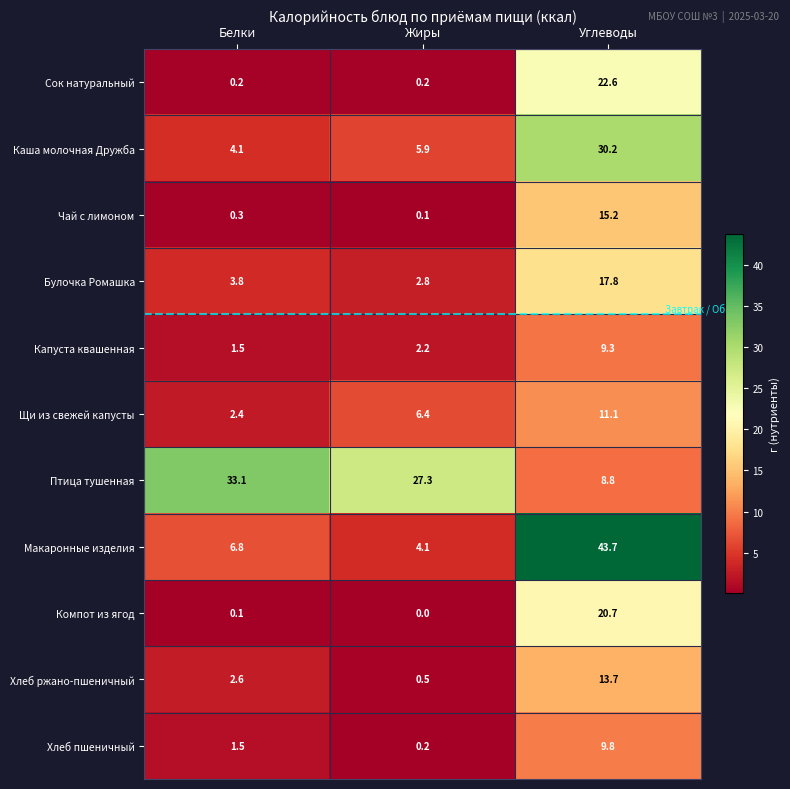

At which category is the sum across all series the highest?

Углеводы